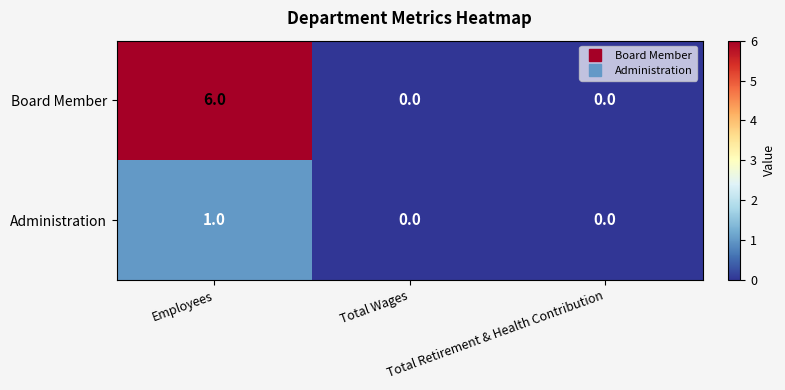

What is the highest value of the Board Member series?

6